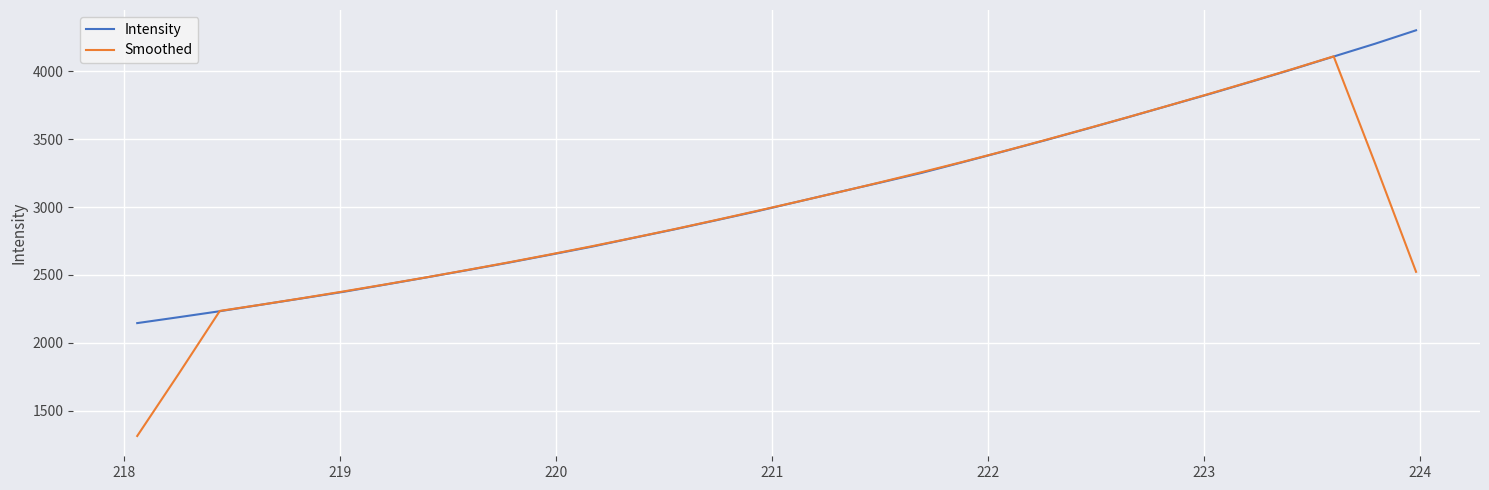

Which series has the widest spread of values?

Smoothed